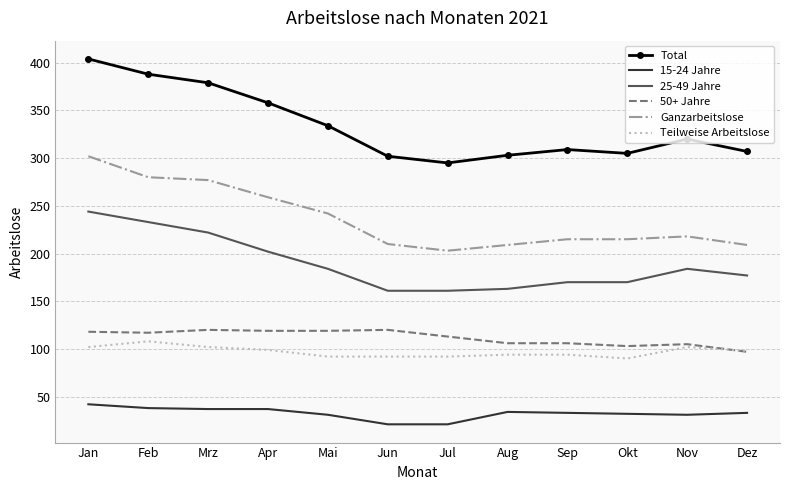

True or false: Total and 50+ Jahre cross at least once.

False